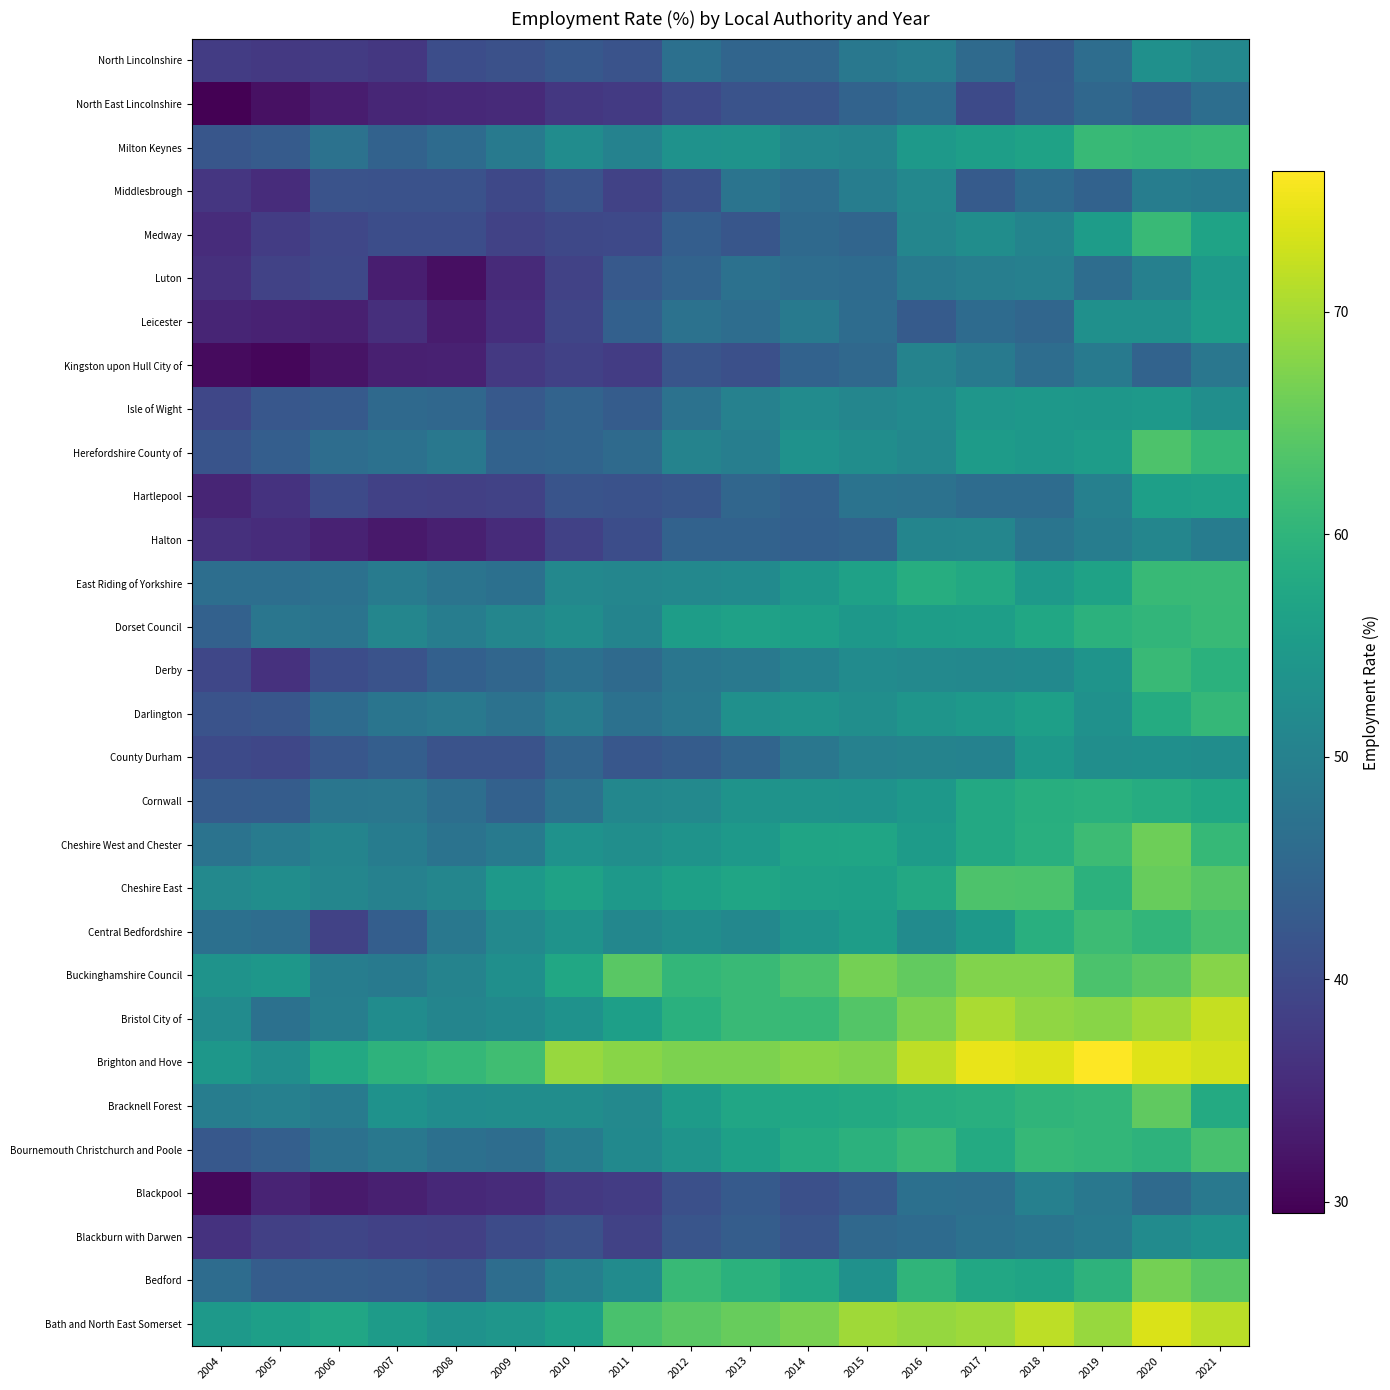

Count the number of categories in the chart.

18